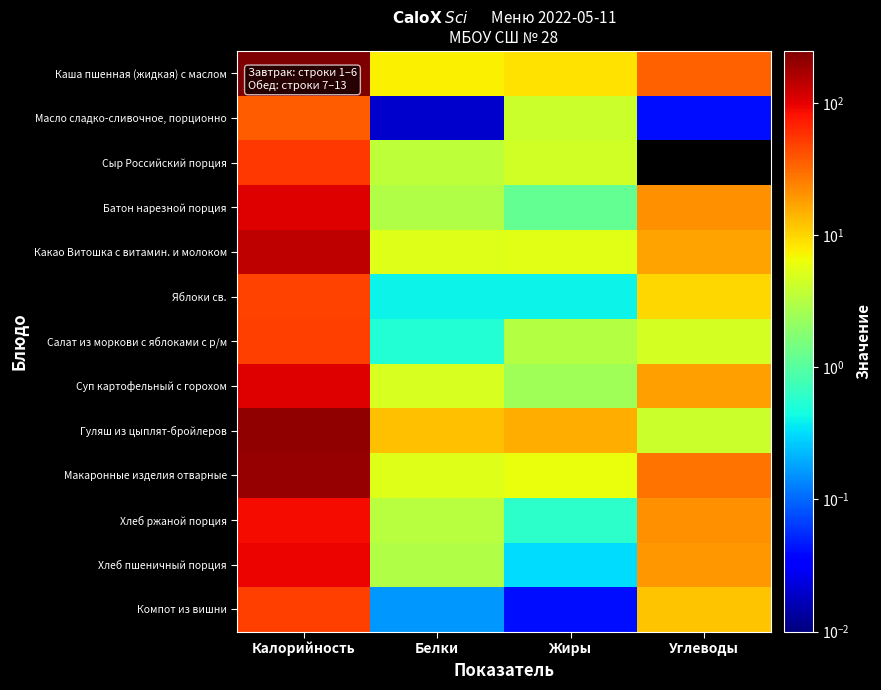

Reading right to left, what are all the values shown in this chart?

Каша пшенная (жидкая) с маслом: Углеводы=34.6	Жиры=8.6	Белки=7.4	Калорийность=247.0
Масло сладко-сливочное, порционно: Углеводы=0.0	Жиры=4.1	Белки=0.0	Калорийность=37.0
Сыр Российский порция: Углеводы=0.0	Жиры=4.4	Белки=3.5	Калорийность=55.0
Батон нарезной порция: Углеводы=20.6	Жиры=1.2	Белки=3.0	Калорийность=105.0
Какао Витошка с витамин. и молоком: Углеводы=17.4	Жиры=5.4	Белки=5.3	Калорийность=141.0
Яблоки св.: Углеводы=9.8	Жиры=0.4	Белки=0.4	Калорийность=47.0
Салат из моркови с яблоками с р/м: Углеводы=4.7	Жиры=3.1	Белки=0.5	Калорийность=50.0
Суп картофельный с горохом: Углеводы=18.0	Жиры=2.4	Белки=4.8	Калорийность=105.0
Гуляш из цыплят-бройлеров: Углеводы=4.1	Жиры=15.5	Белки=12.6	Калорийность=203.0
Макаронные изделия отварные: Углеводы=28.7	Жиры=6.2	Белки=5.3	Калорийность=200.0
Хлеб ржаной порция: Углеводы=20.5	Жиры=0.6	Белки=3.3	Калорийность=87.0
Хлеб пшеничный порция: Углеводы=19.7	Жиры=0.3	Белки=3.0	Калорийность=94.0
Компот из вишни: Углеводы=12.1	Жиры=0.0	Белки=0.2	Калорийность=50.0